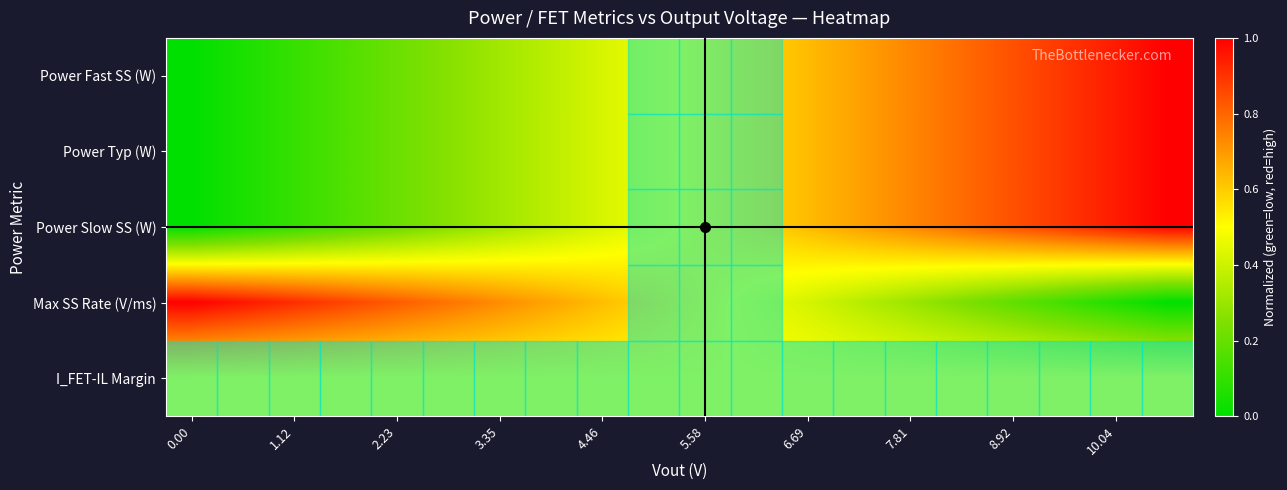

At how many categories does at least one series exceed 0?

20